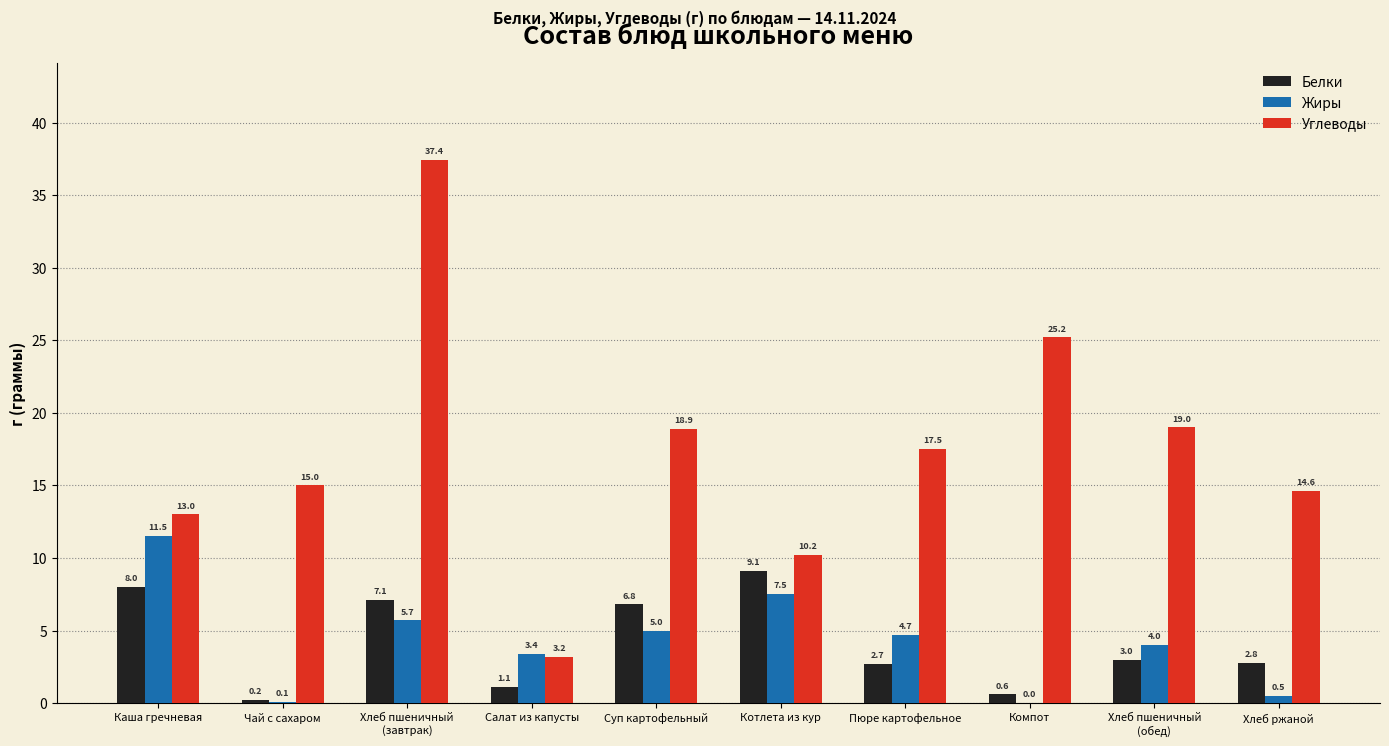

Which series has the largest total across all categories?

Углеводы